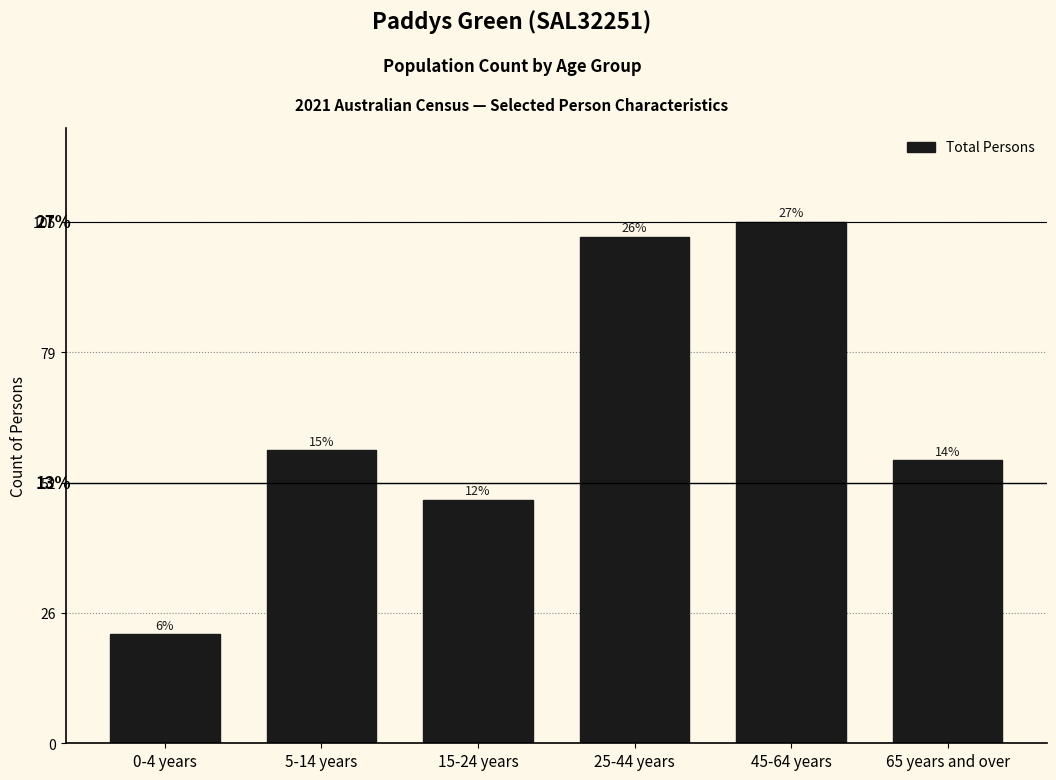

Are the bars horizontal?

No